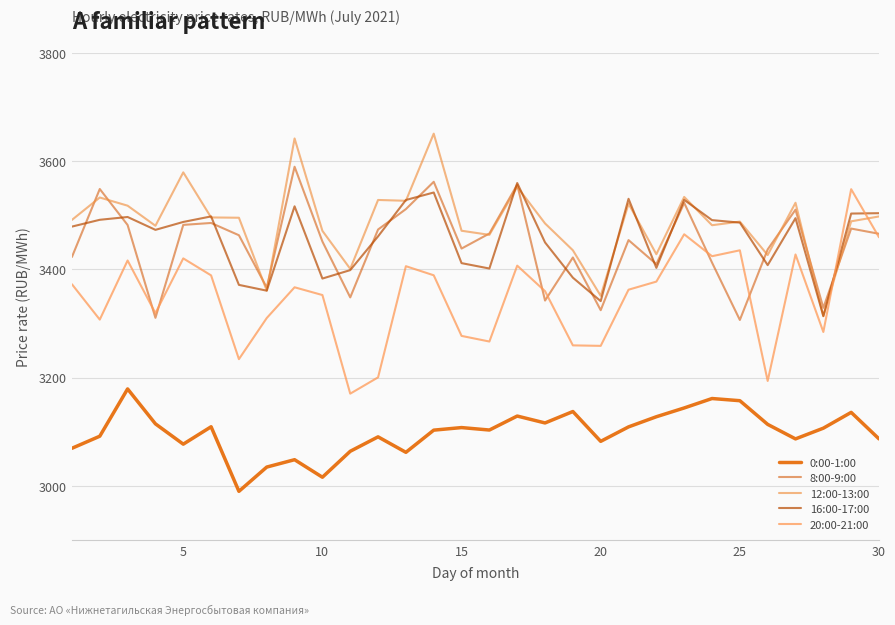

How many lines are shown in the chart?

5